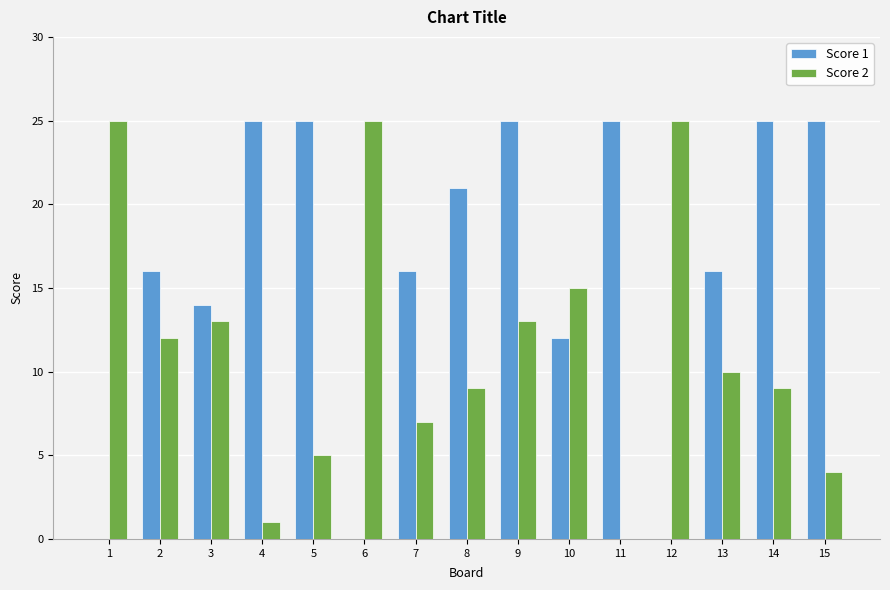

Reading left to right, what are all the values shown in this chart?

Score 1: 1=0	2=16	3=14	4=25	5=25	6=0	7=16	8=21	9=25	10=12	11=25	12=0	13=16	14=25	15=25
Score 2: 1=25	2=12	3=13	4=1	5=5	6=25	7=7	8=9	9=13	10=15	11=0	12=25	13=10	14=9	15=4